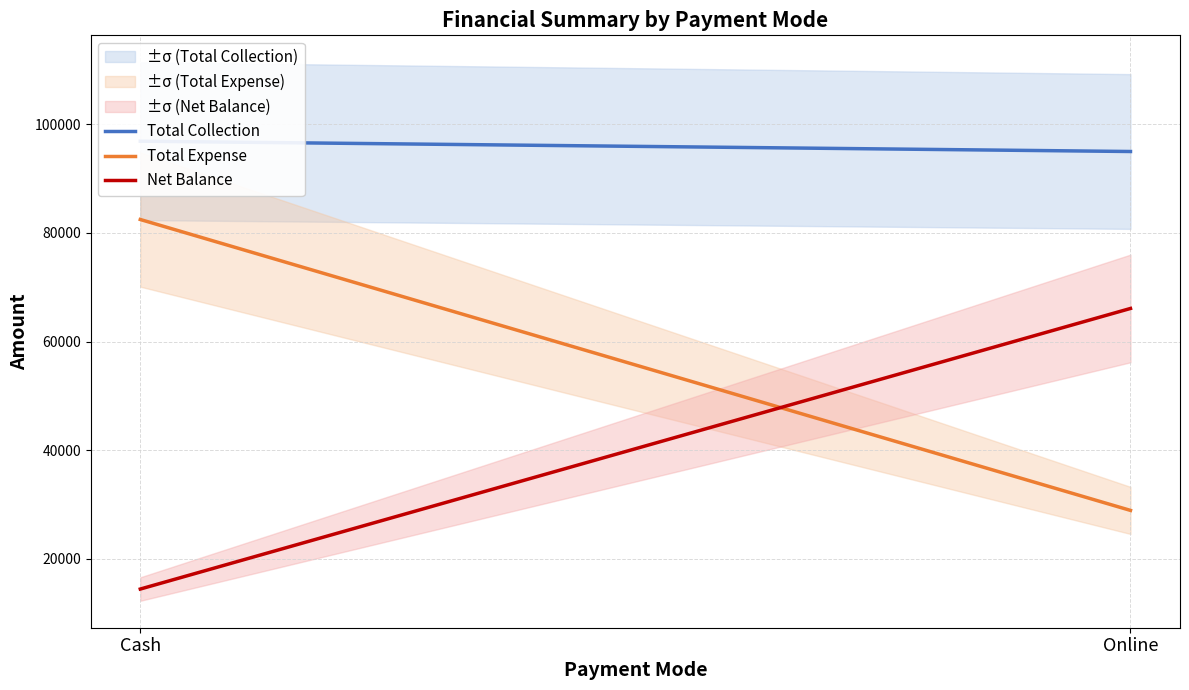

Rank the series by their average value, from highest to lowest.

Total Collection, Total Expense, Net Balance